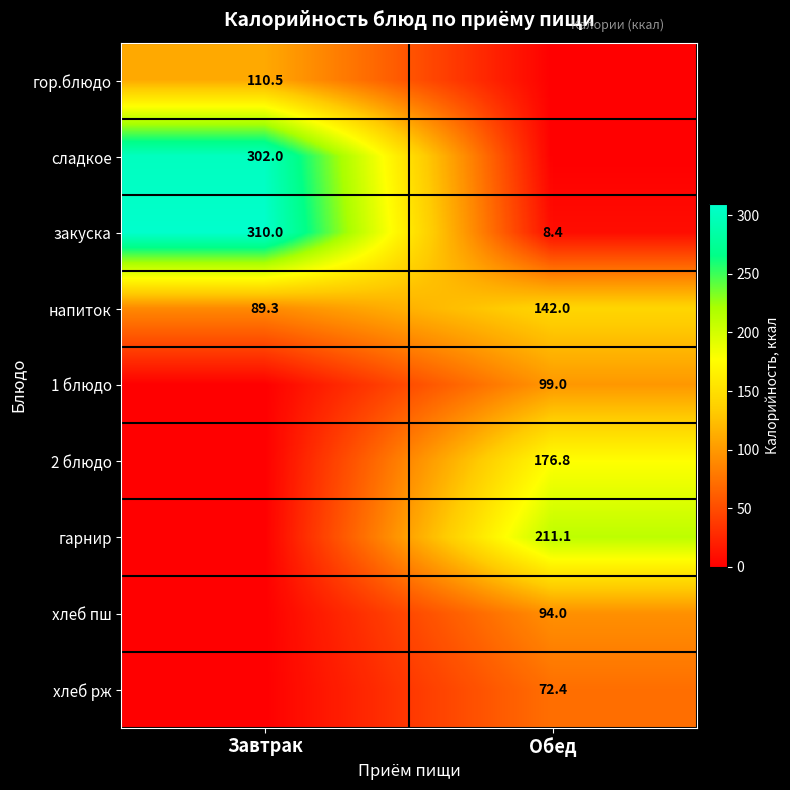

How many data points does each series have?

2